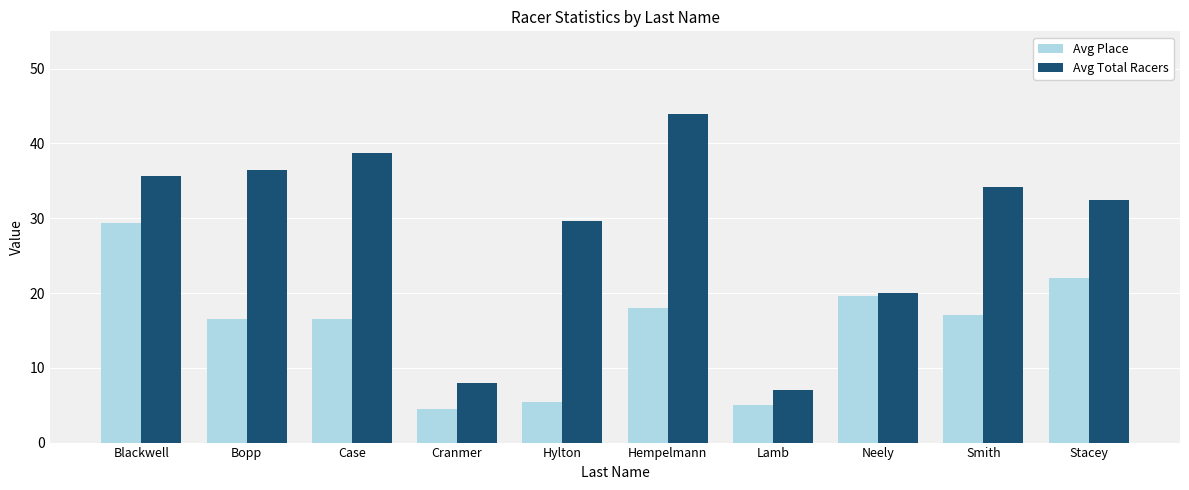

The Avg Total Racers series shows 20.0 at Neely. True or false?

True